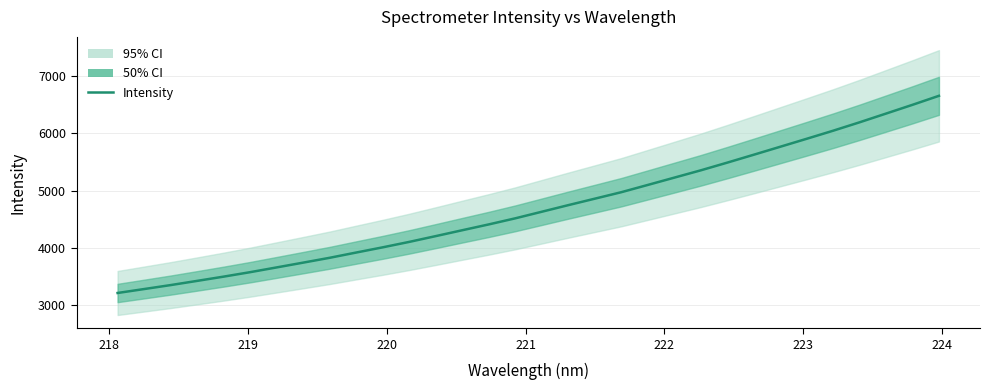

Does the chart display data point markers on the line(s)?

No